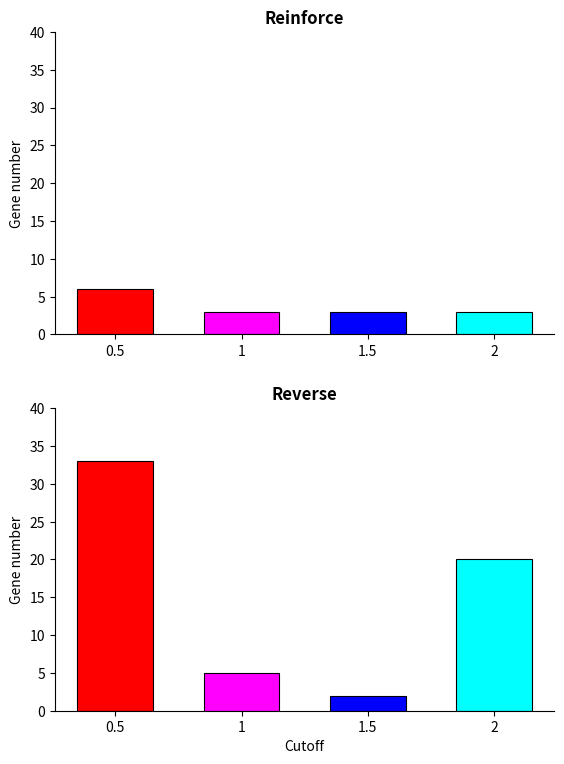

What is the highest value of the reinforce series?

6